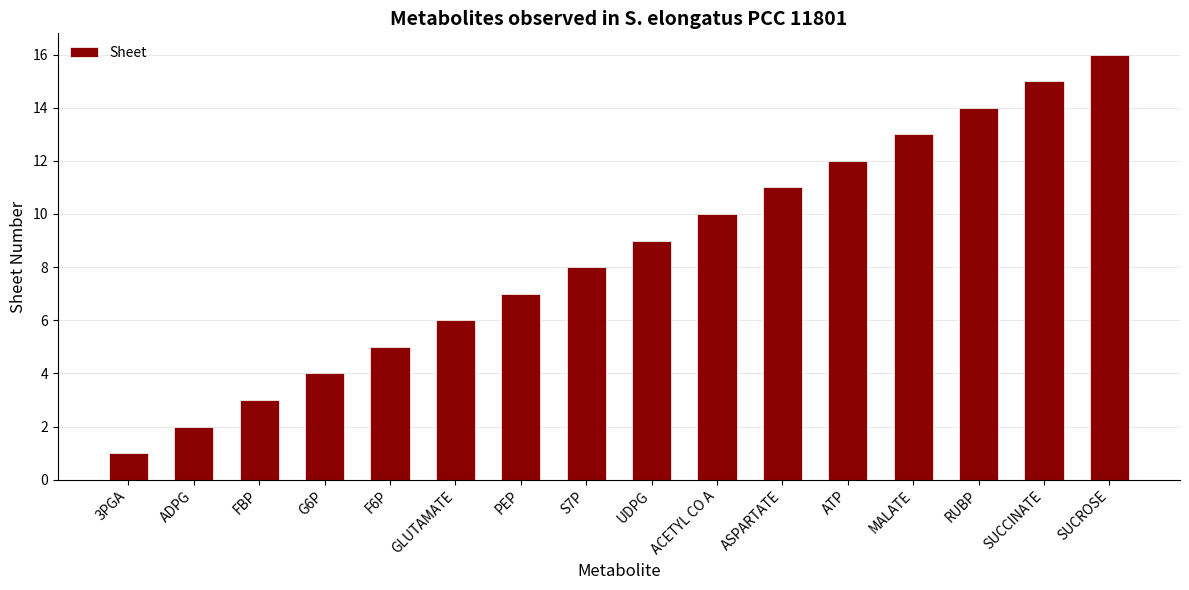

What position from the right is UDPG?

8